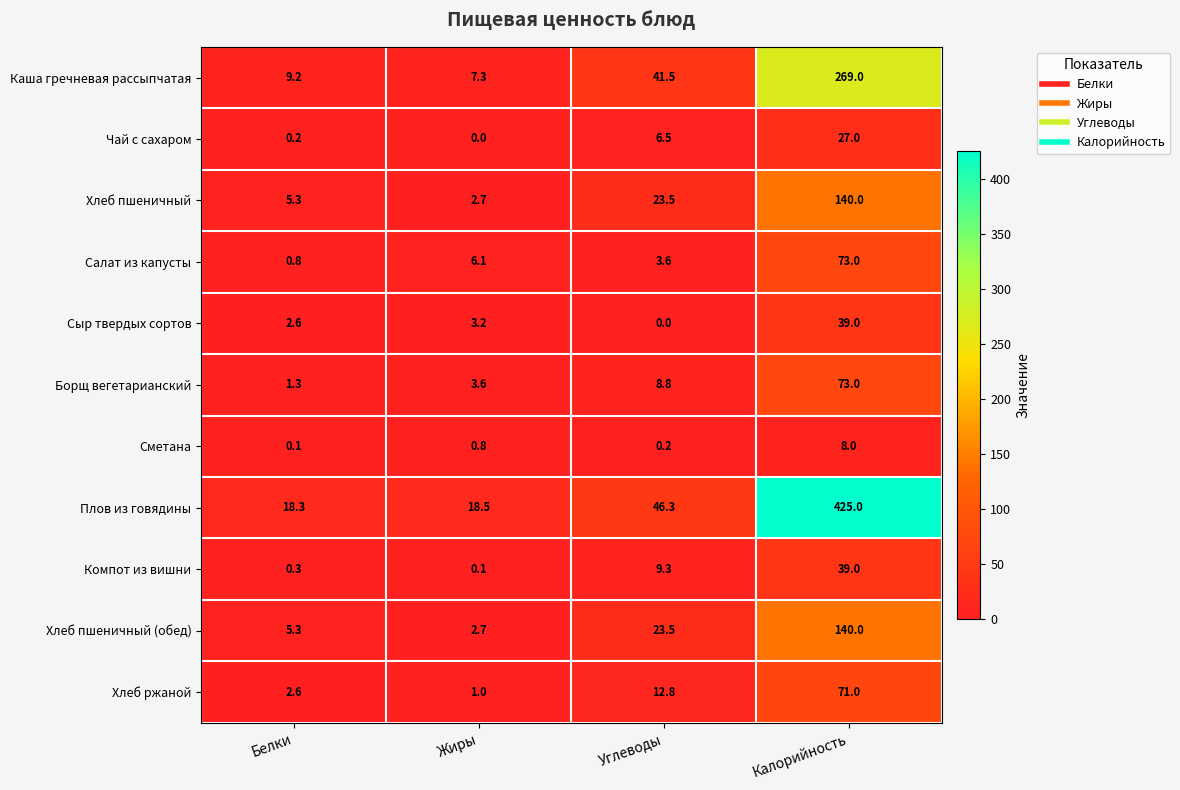

What is the difference between the Чай с сахаром values at Калорийность and Жиры?

27.0